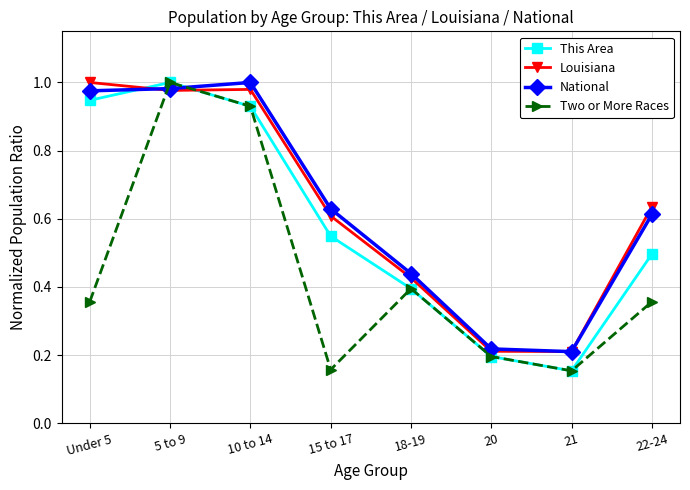

Is it true that Louisiana equals 0.1 at 21?

False